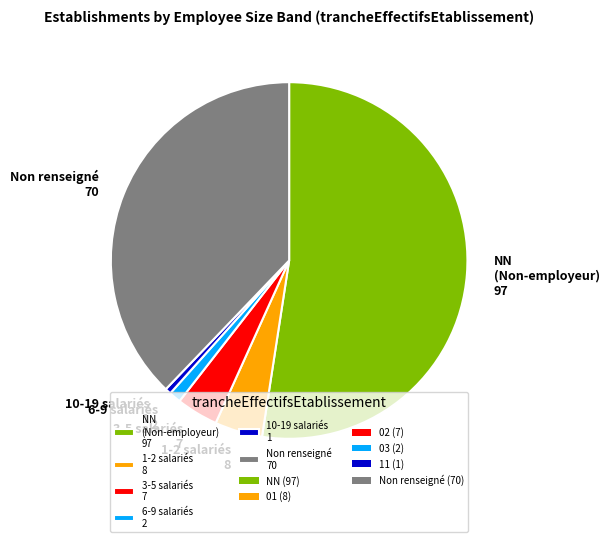

How many slices are in this pie chart?

6